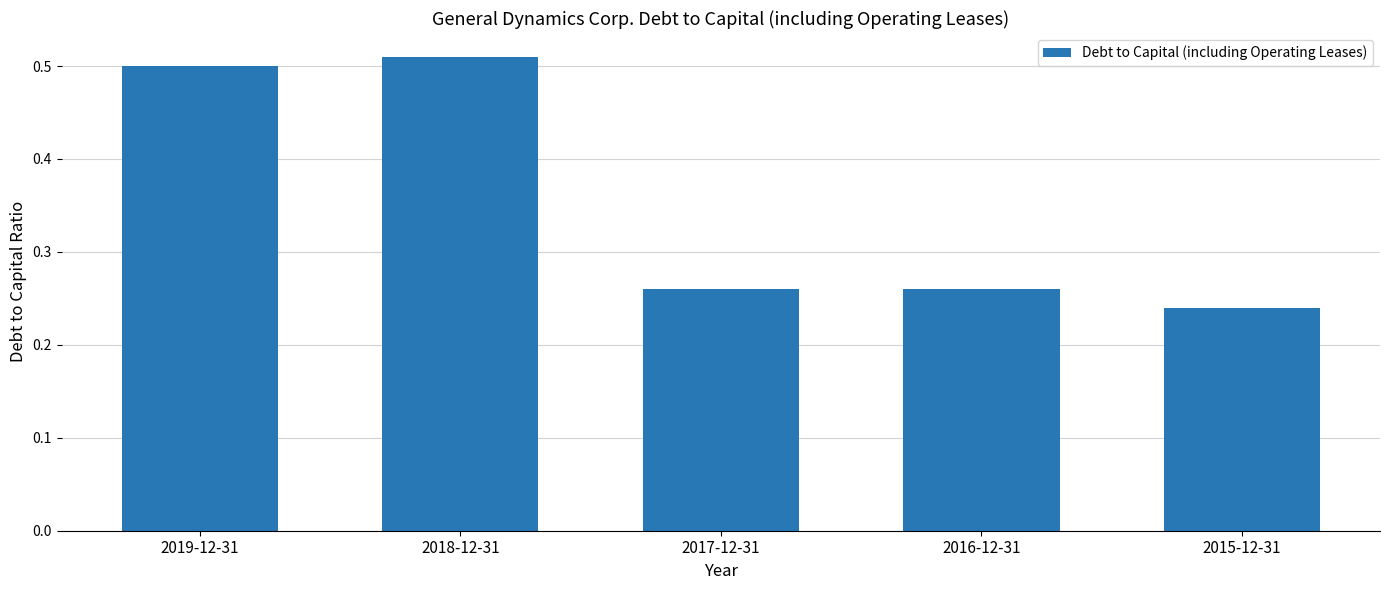

Does the chart contain stacked bars?

No